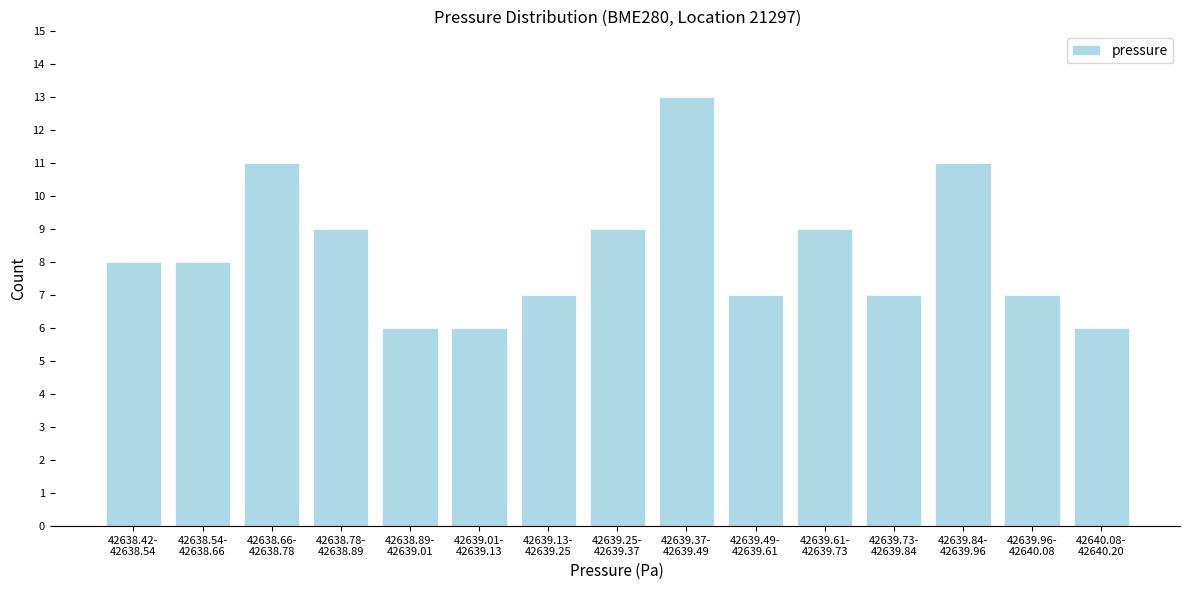

Reading left to right, extract all data points from this chart.

8	8	11	9	6	6	7	9	13	7	9	7	11	7	6